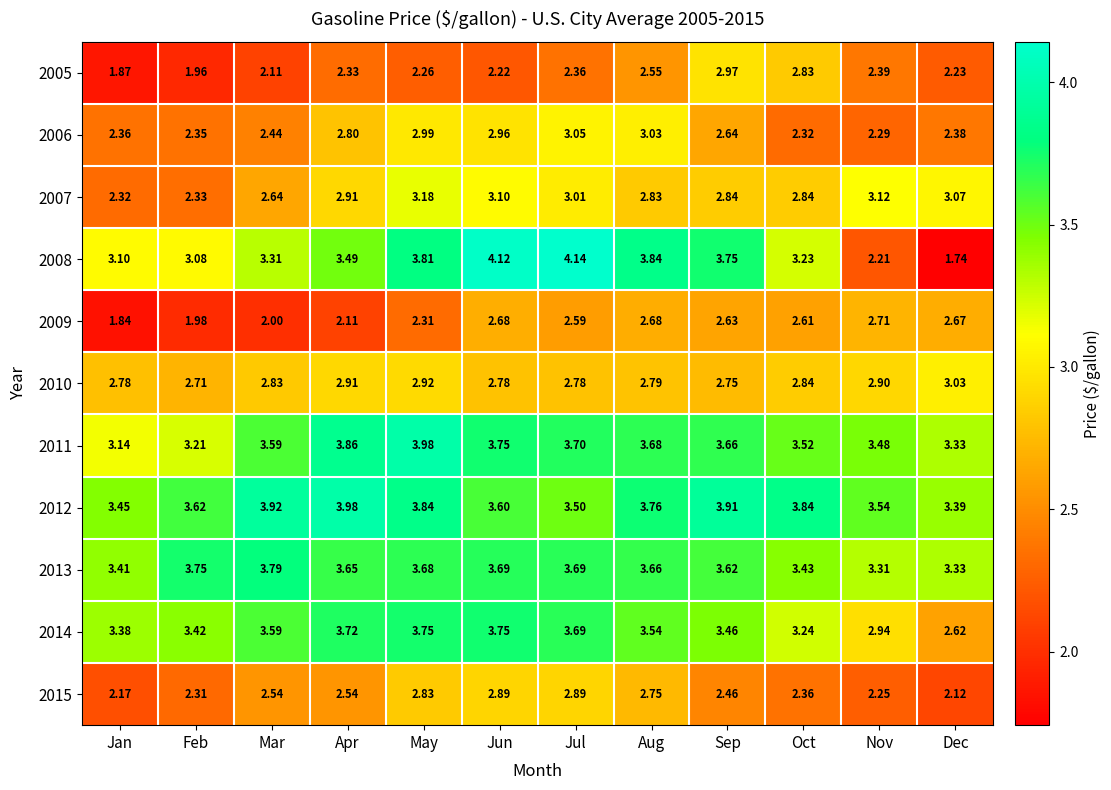

At which category is the sum across all series the highest?

May